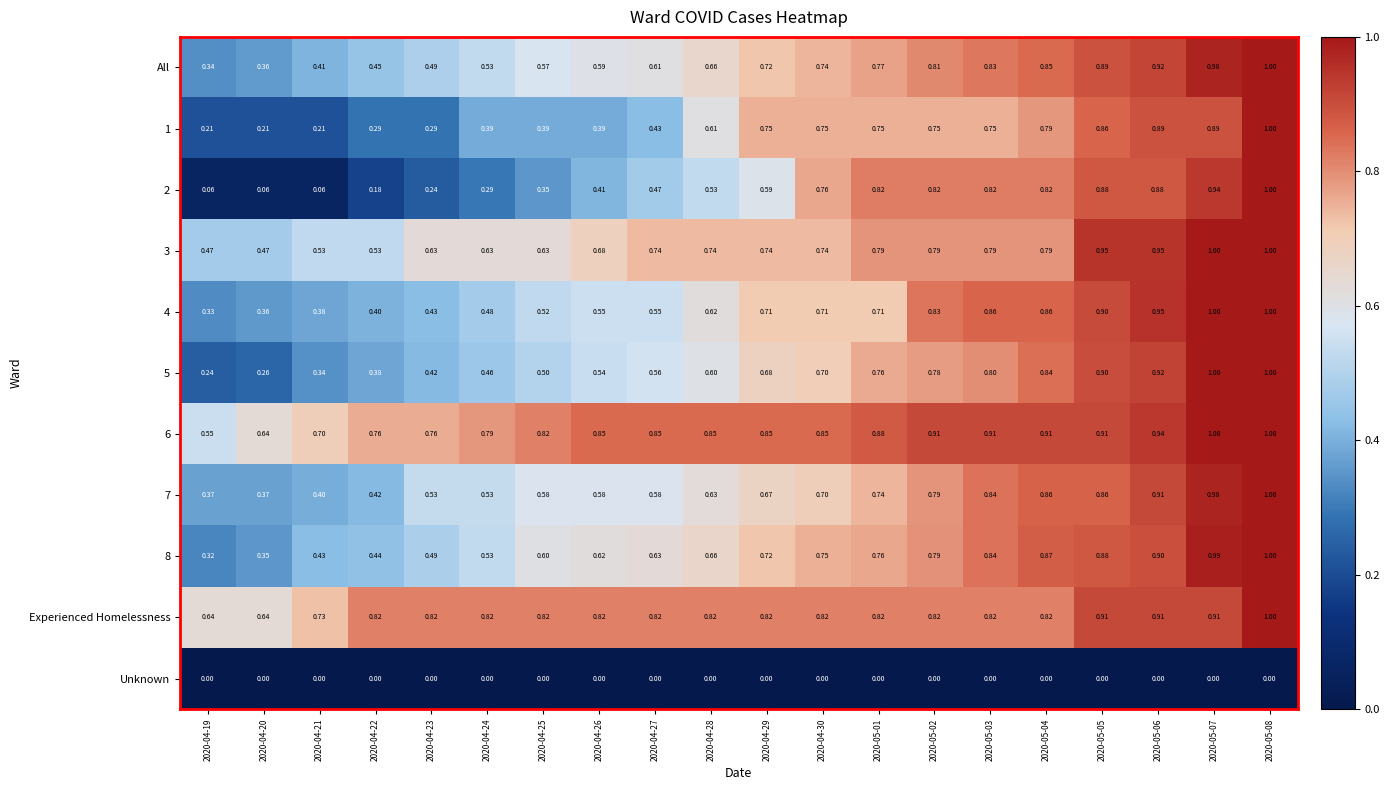

Is the value of 2 at 2020-04-24 greater than the value of Unknown at 2020-04-20?

Yes